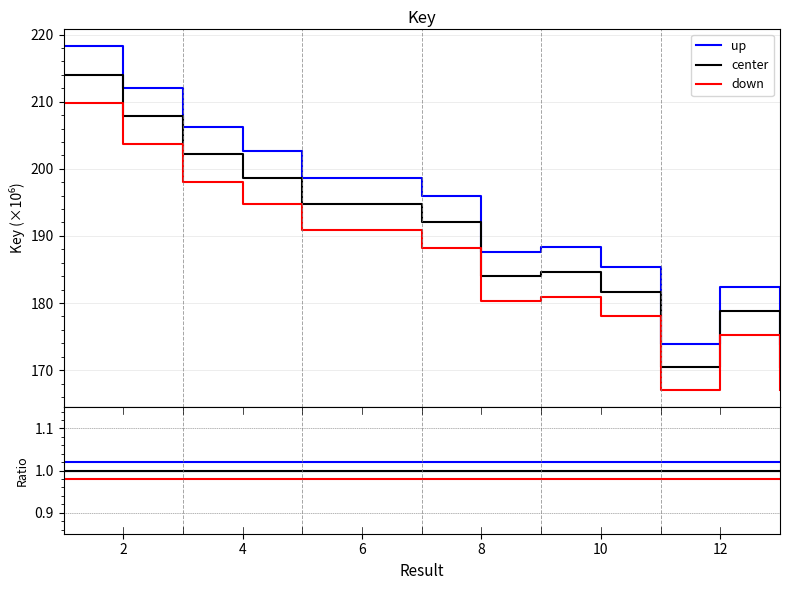

List the series in order of their peak value, highest first.

up, center, down